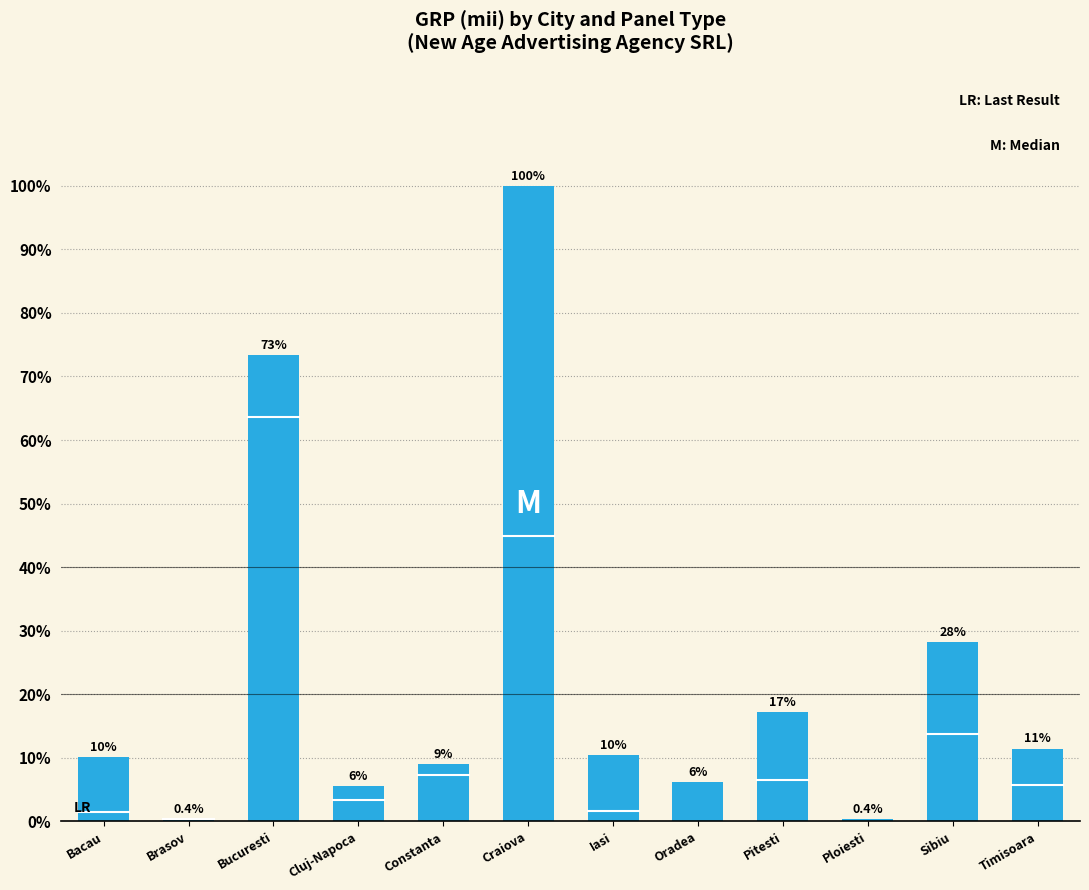

What is the smallest value displayed?

0.4